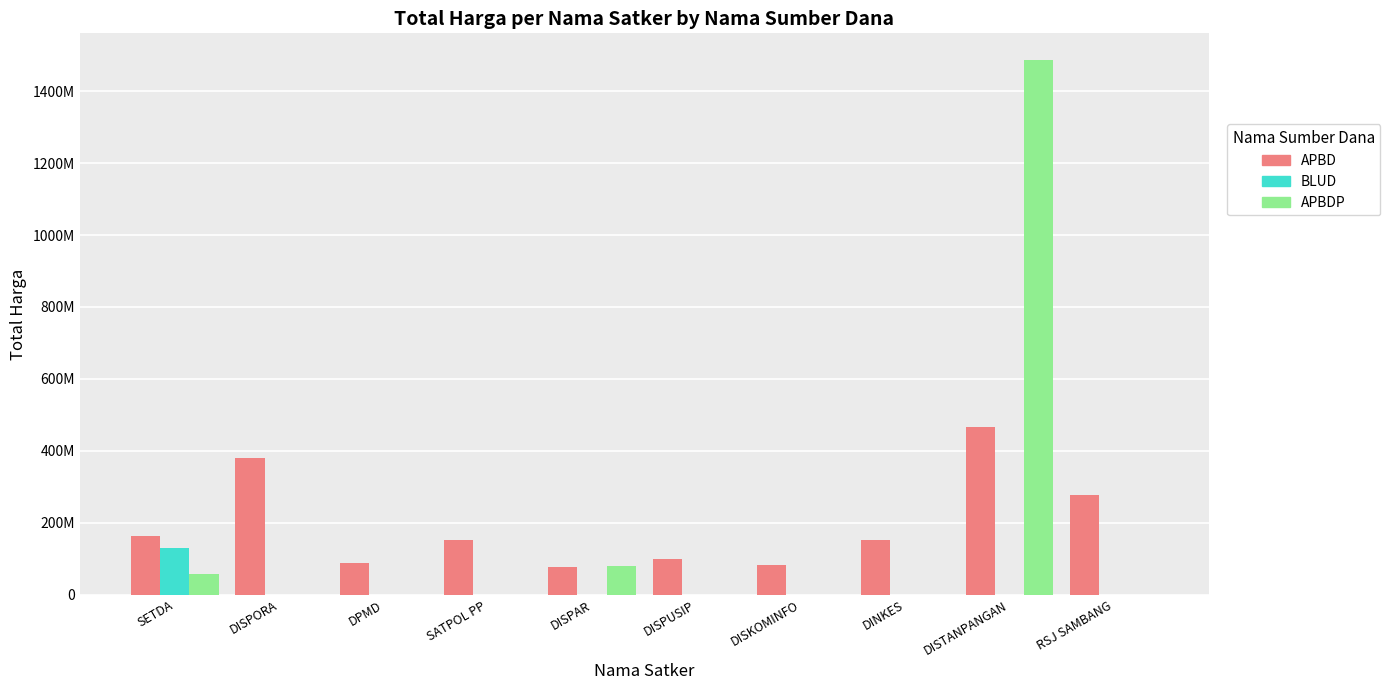

What are all the series names shown in the legend?

APBD, BLUD, APBDP